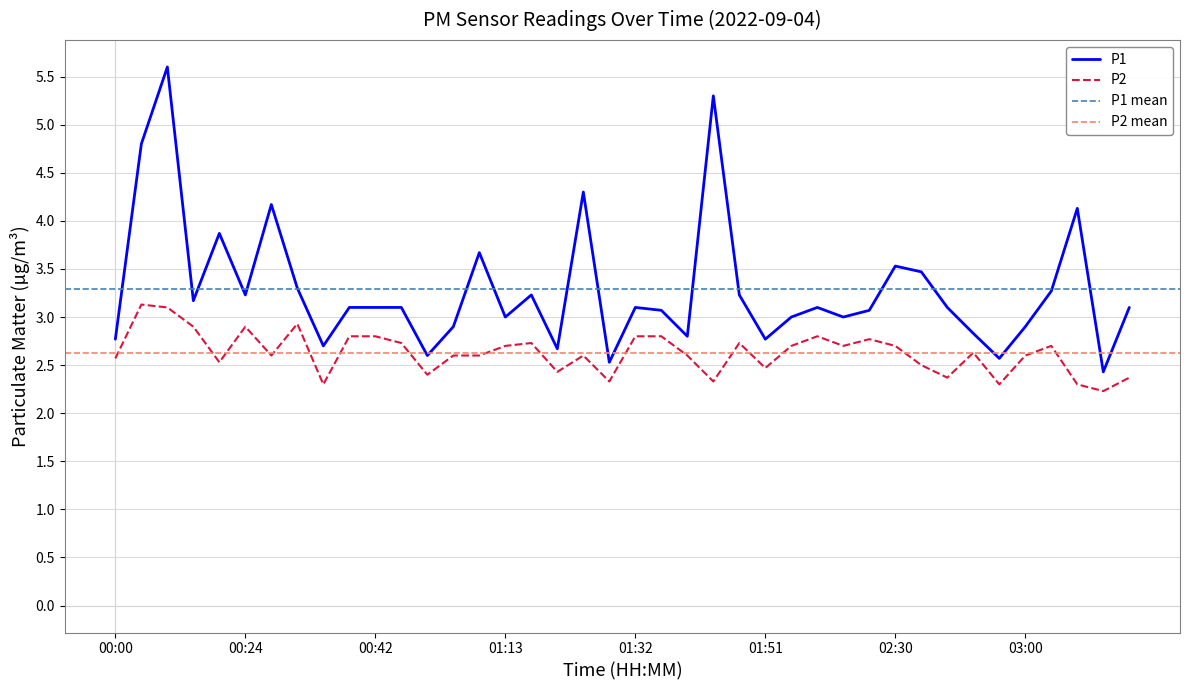

In P1, how many points are higher than both neighbors (excluding endpoints)?

11